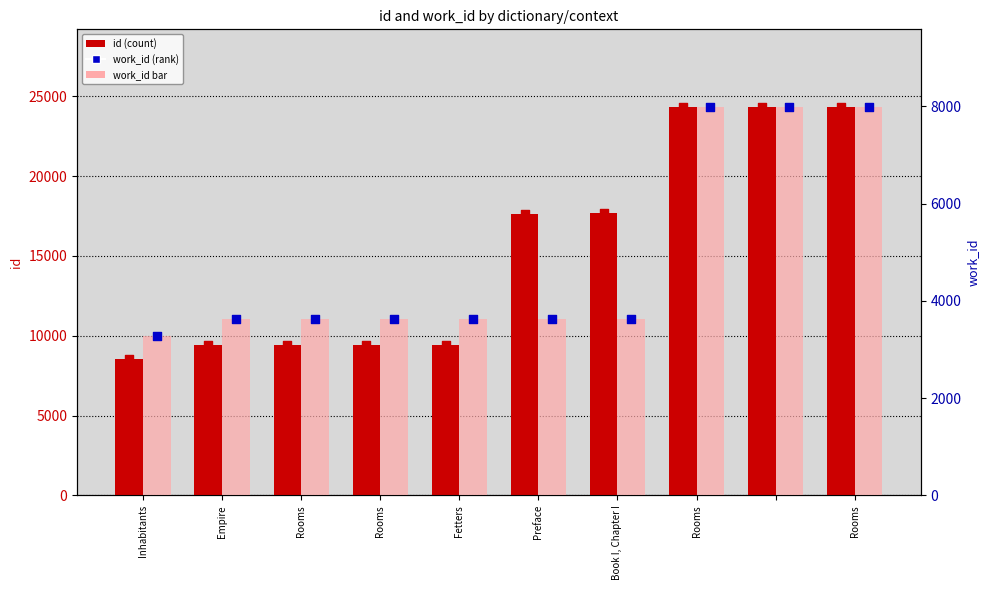

What is the total value across all series at Inhabitants?

11811